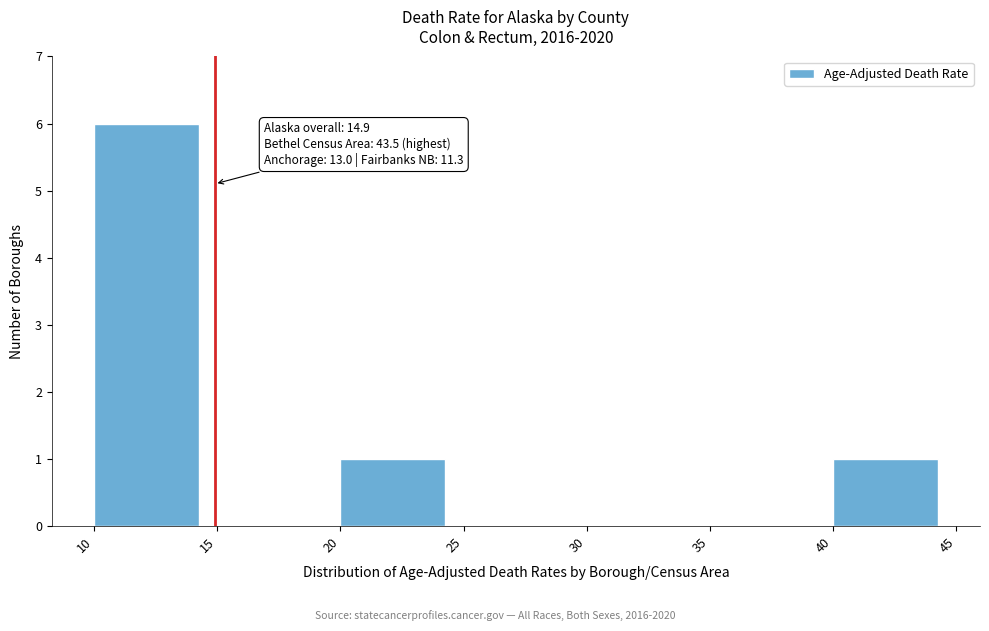

Which range on the x-axis has the tallest bar?

10 to 15